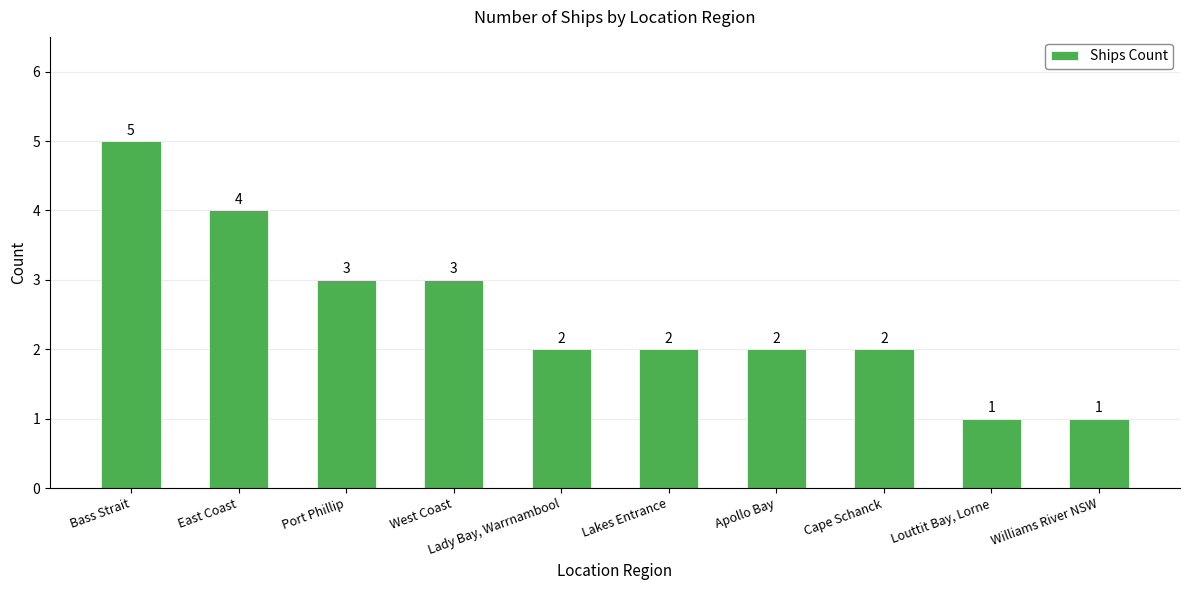

Is it true that the value at Cape Schanck is 1?

False